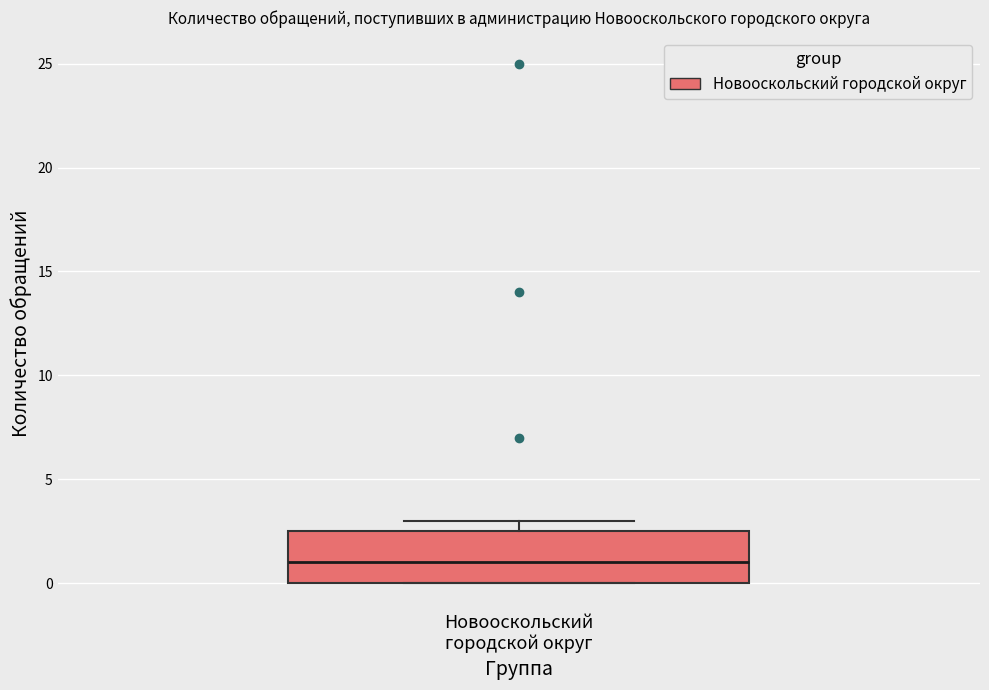

Transcribe this box plot: give where the median line is, the range the box spans, and where the two whiskers end, as read against the y-axis. The values are not printed on the chart, so give them approximately, as read against the axis.

median 1.0, box 0.0 to 2.5, whiskers 0.0 to 3.0